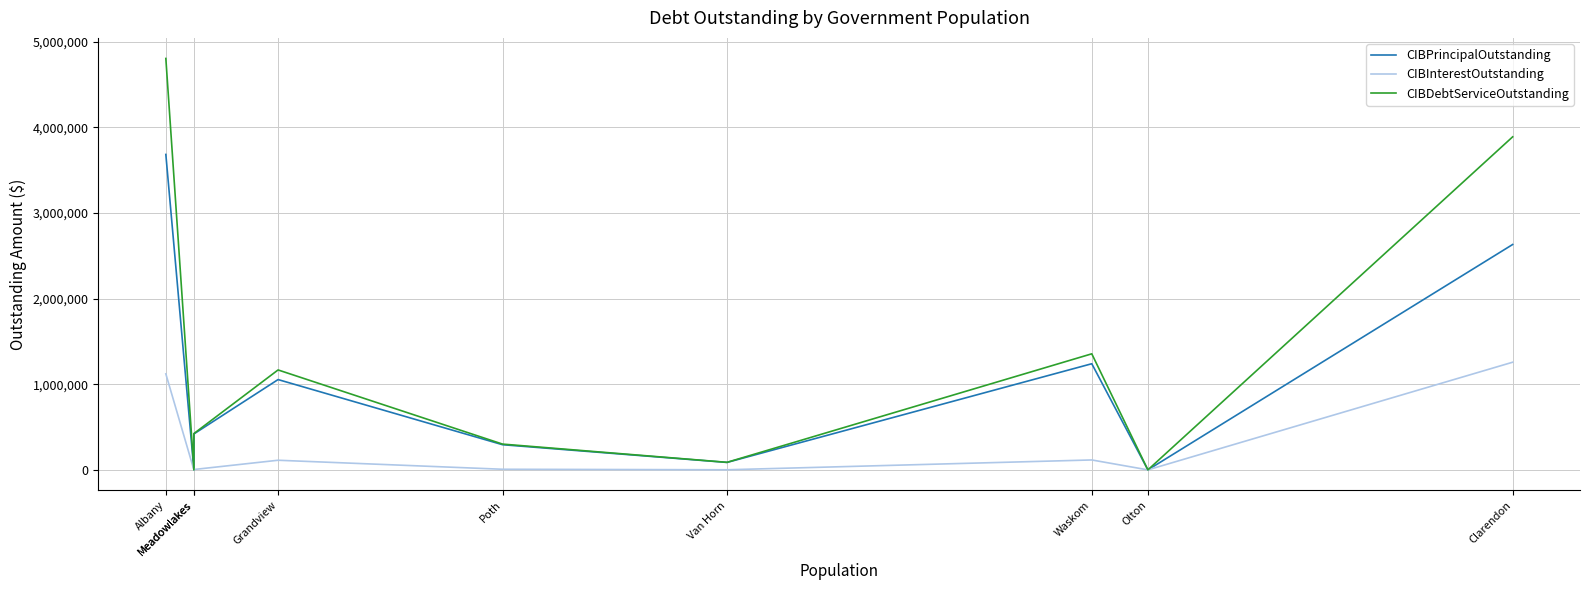

True or false: CIBInterestOutstanding and CIBPrincipalOutstanding intersect in this chart.

False